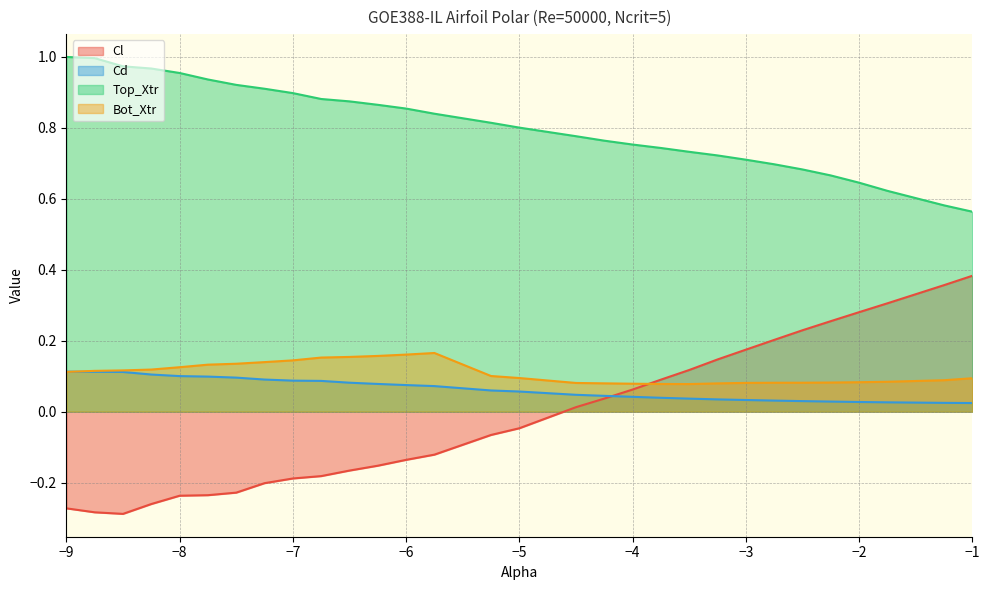

Between which two adjacent categories do Cd and Bot_Xtr first intersect?

-9.0 and -8.75